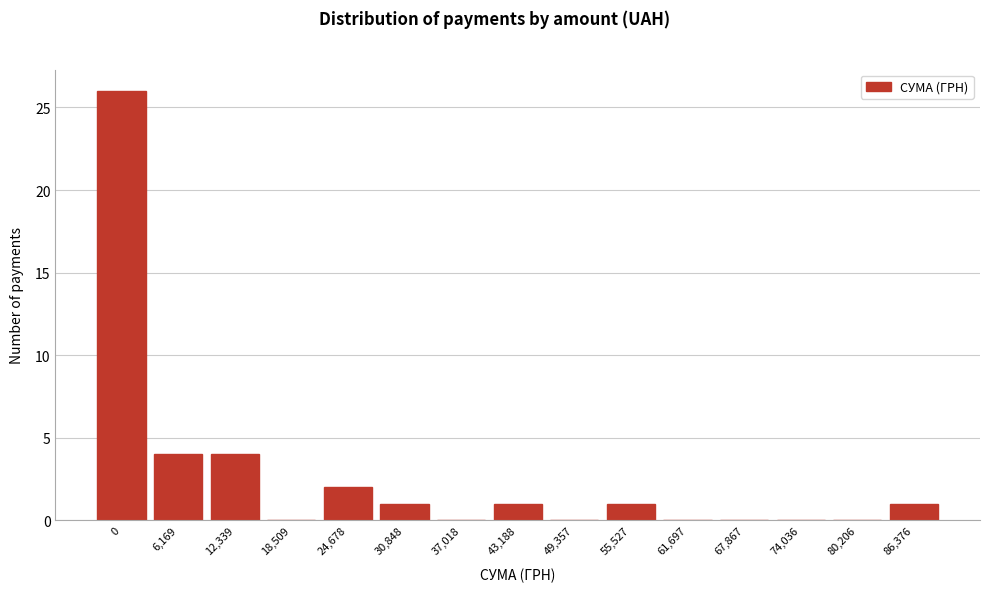

Reading right to left, extract all data points from this chart.

86,376=1	80,206=0	74,036=0	67,867=0	61,697=0	55,527=1	49,357=0	43,188=1	37,018=0	30,848=1	24,678=2	18,509=0	12,339=4	6,169=4	0=26